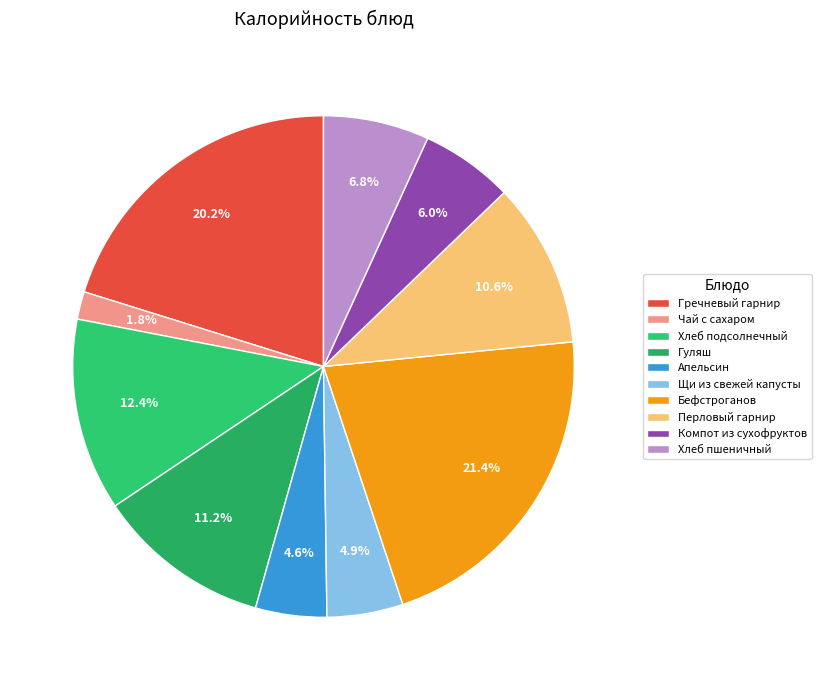

Is there any slice that represents more than half of the pie?

No